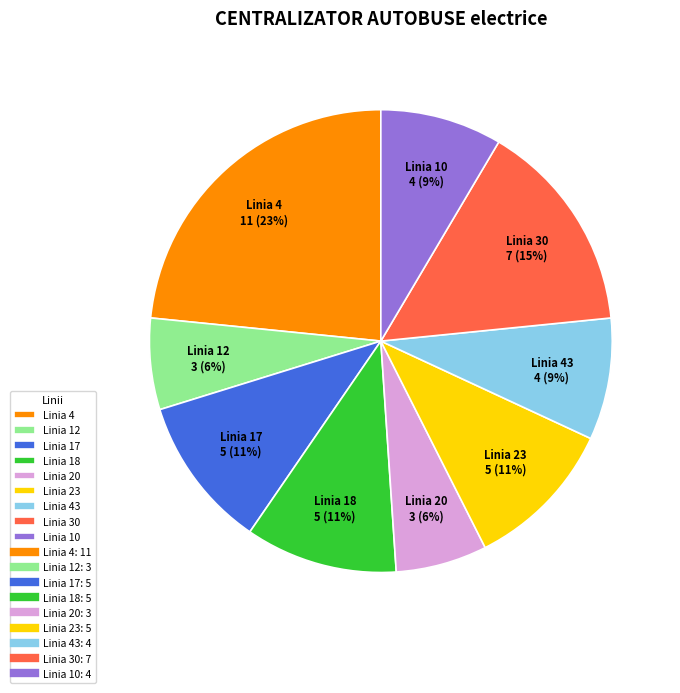

What percentage is the Linia 4 slice, to the nearest percent?

23%